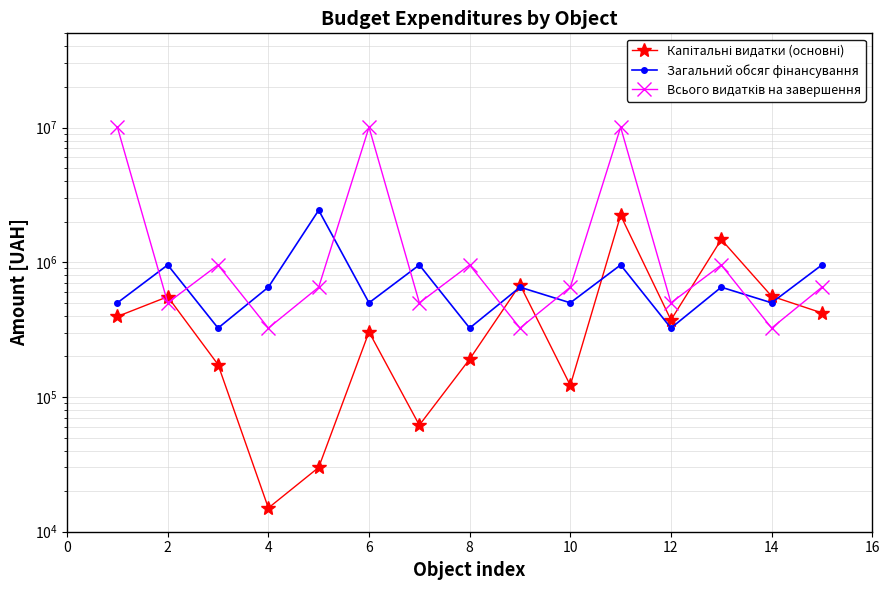

Reading right to left, what are all the values shown in this chart?

Капітальні видатки (основні): 420500	560000	1475609	373075	2228816	121977	681000	191000	61800	304000	30000	15000	174000	555000	395900
Загальний обсяг фінансування: 955000	500000	653000	324714	955000	500000	653000	324714	955000	500000	2432714	653000	324714	955000	500000
Всього видатків на завершення: 653000	324714	955000	500000	10050391	653000	324714	955000	500000	10050391	653000	324714	955000	500000	10050391